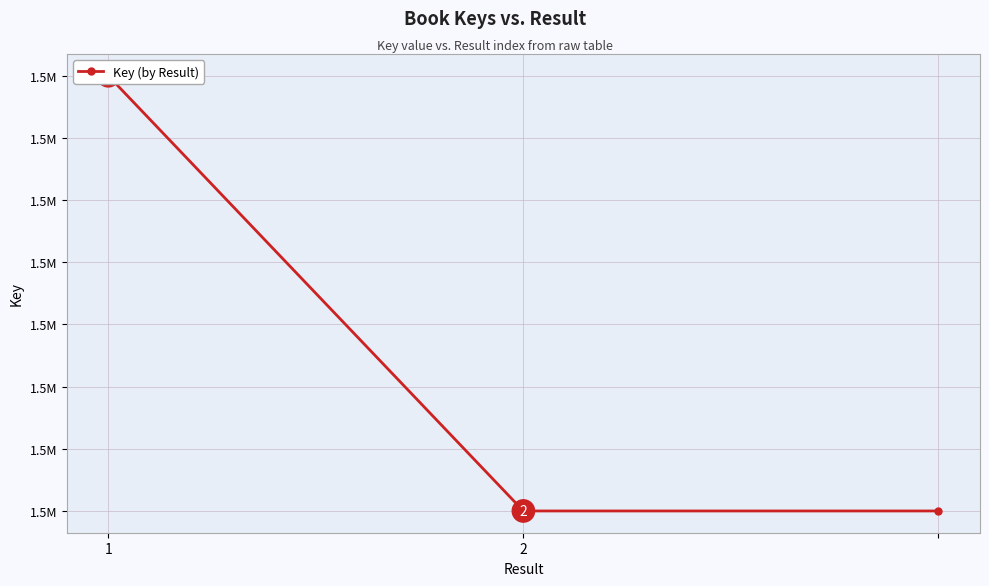

Which label corresponds to the largest value in the chart?

1